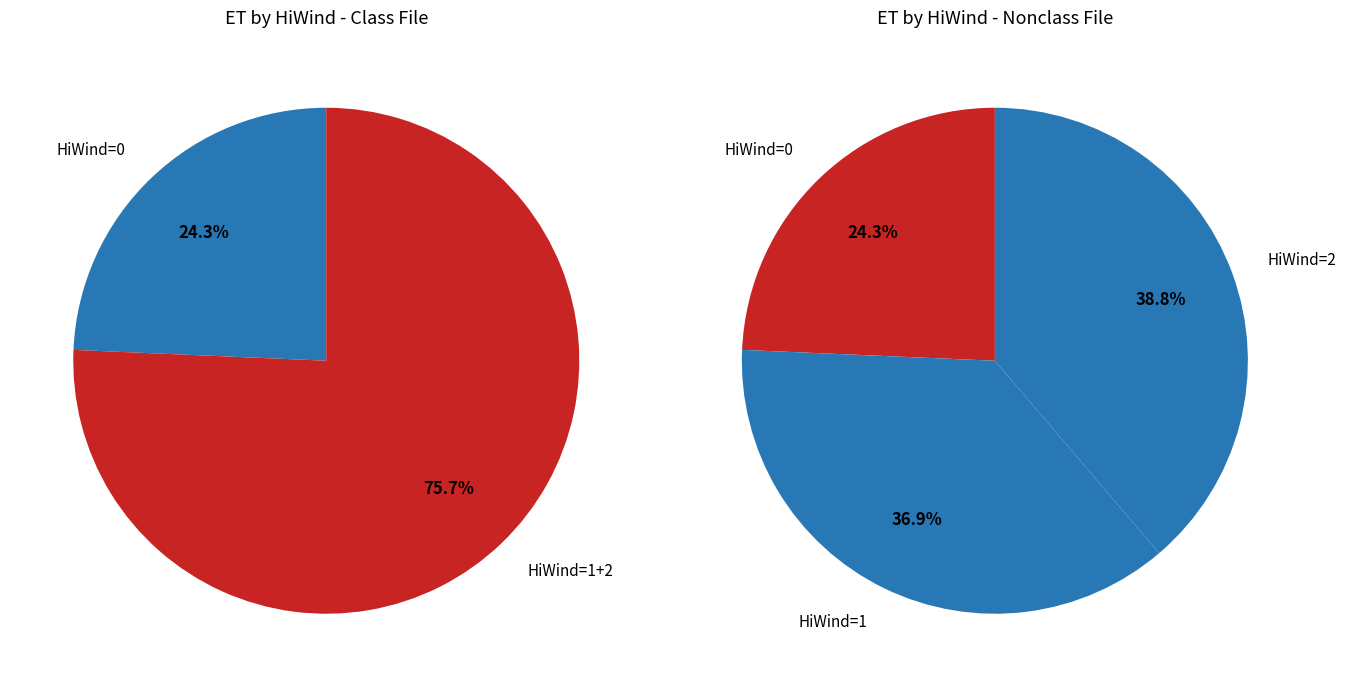

Is 39 the majority of the pie?

No